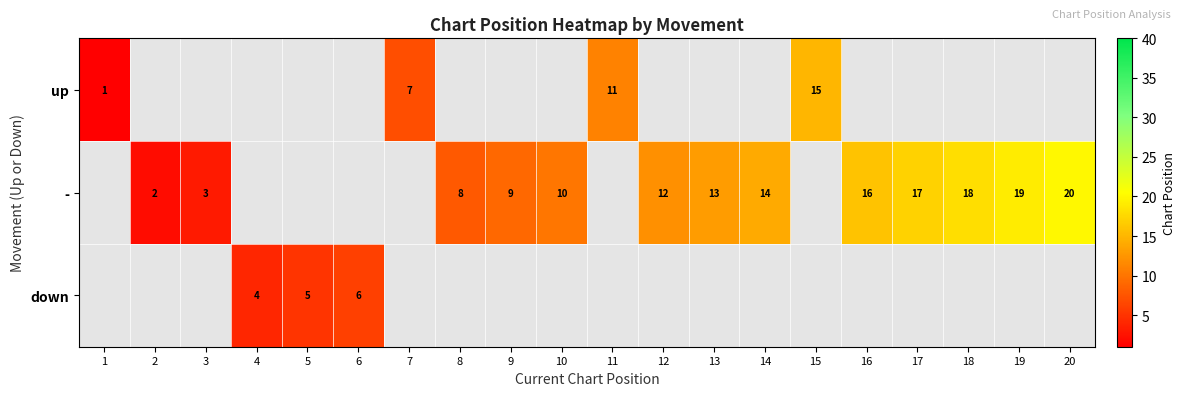

Count the number of categories in the chart.

20